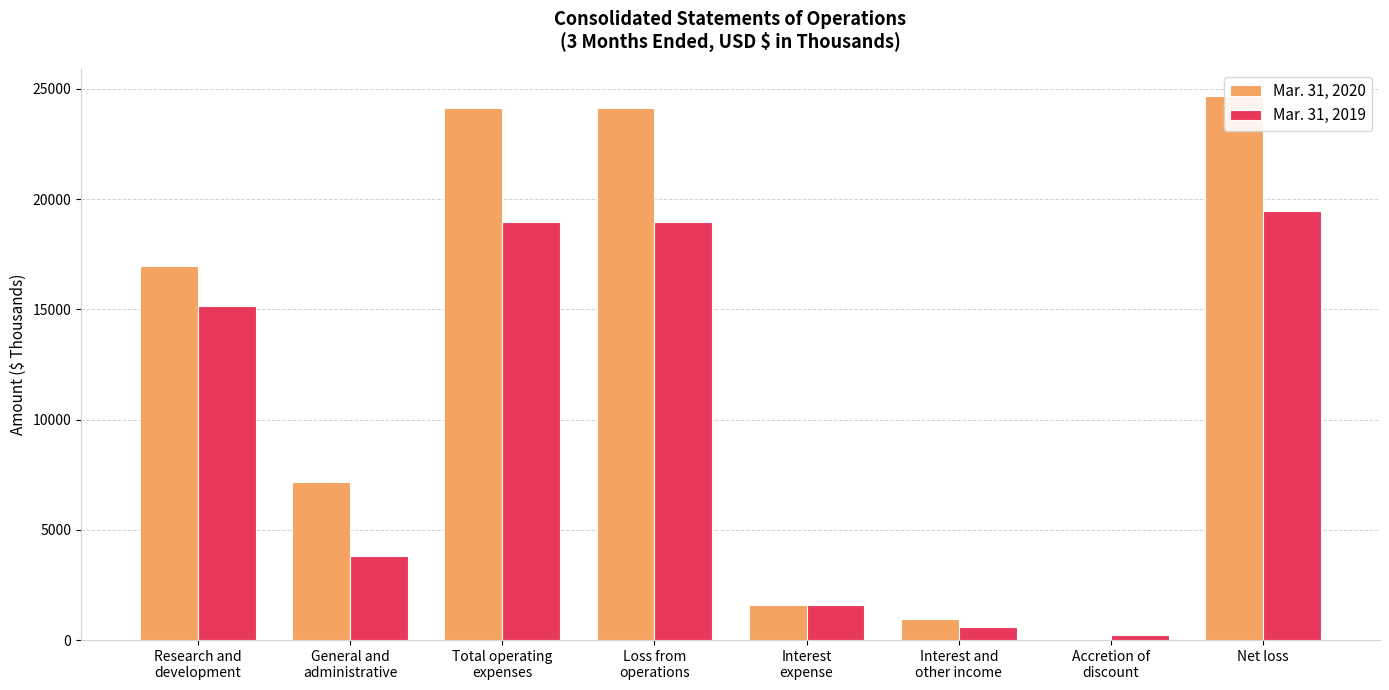

What is the label of the 7th bar from the right?

General and
administrative